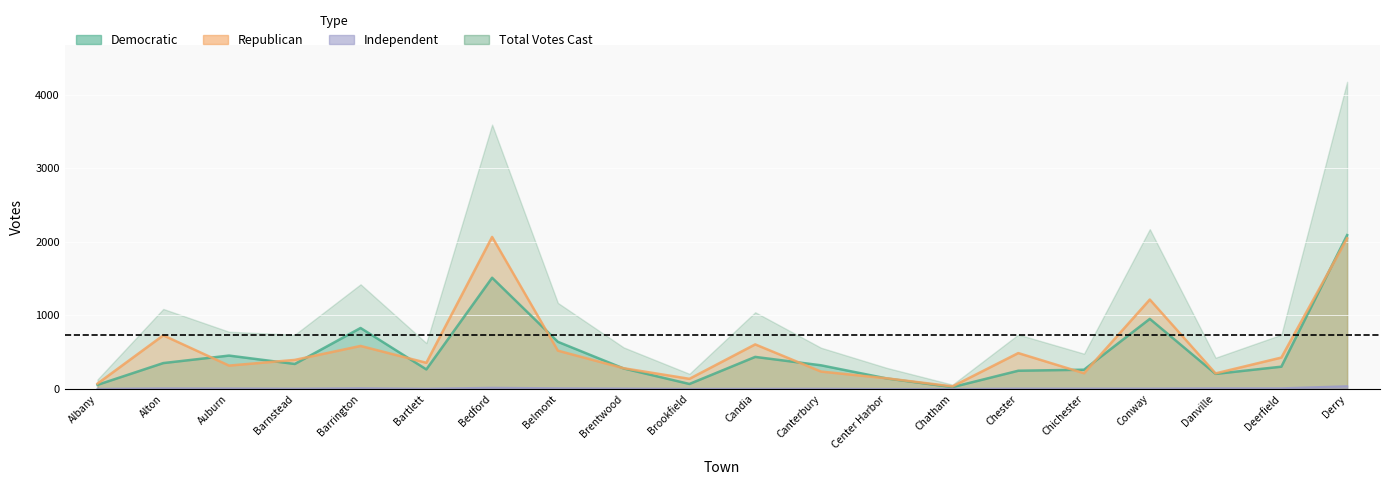

Which label corresponds to the smallest value in the chart?

Center Harbor